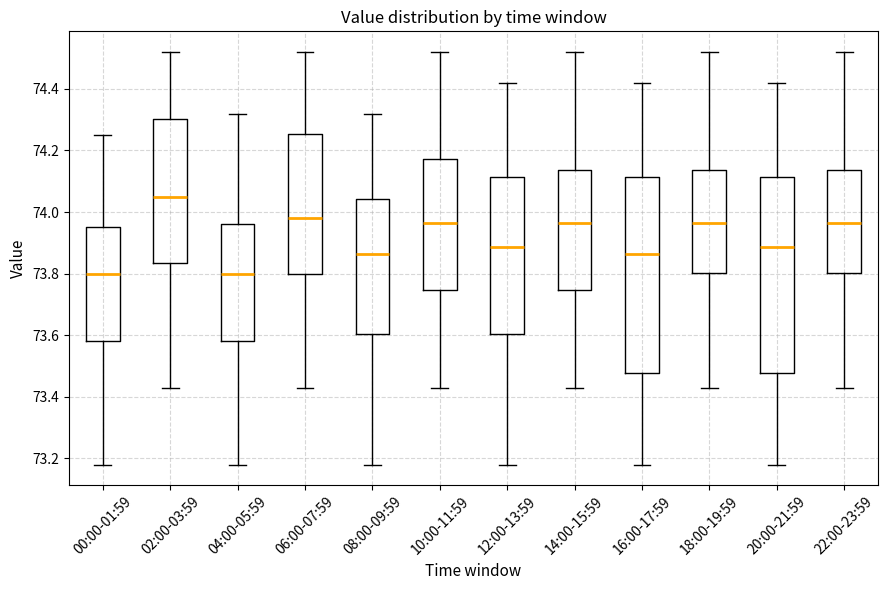

Reading left to right, transcribe this box plot: for each box, give where its median line is, the range the box spans, and where its two whiskers end, as read against the y-axis. The values are not printed on the chart, so give them approximately, as read against the axis.

00:00-01:59: median 73.80, box 73.58 to 73.96, whiskers 73.18 to 74.26
02:00-03:59: median 74.06, box 73.84 to 74.30, whiskers 73.44 to 74.52
04:00-05:59: median 73.80, box 73.58 to 73.96, whiskers 73.18 to 74.32
06:00-07:59: median 73.98, box 73.80 to 74.26, whiskers 73.44 to 74.52
08:00-09:59: median 73.86, box 73.60 to 74.04, whiskers 73.18 to 74.32
10:00-11:59: median 73.96, box 73.74 to 74.18, whiskers 73.44 to 74.52
12:00-13:59: median 73.88, box 73.60 to 74.12, whiskers 73.18 to 74.42
14:00-15:59: median 73.96, box 73.74 to 74.14, whiskers 73.44 to 74.52
16:00-17:59: median 73.86, box 73.48 to 74.12, whiskers 73.18 to 74.42
18:00-19:59: median 73.96, box 73.80 to 74.14, whiskers 73.44 to 74.52
20:00-21:59: median 73.88, box 73.48 to 74.12, whiskers 73.18 to 74.42
22:00-23:59: median 73.96, box 73.80 to 74.14, whiskers 73.44 to 74.52